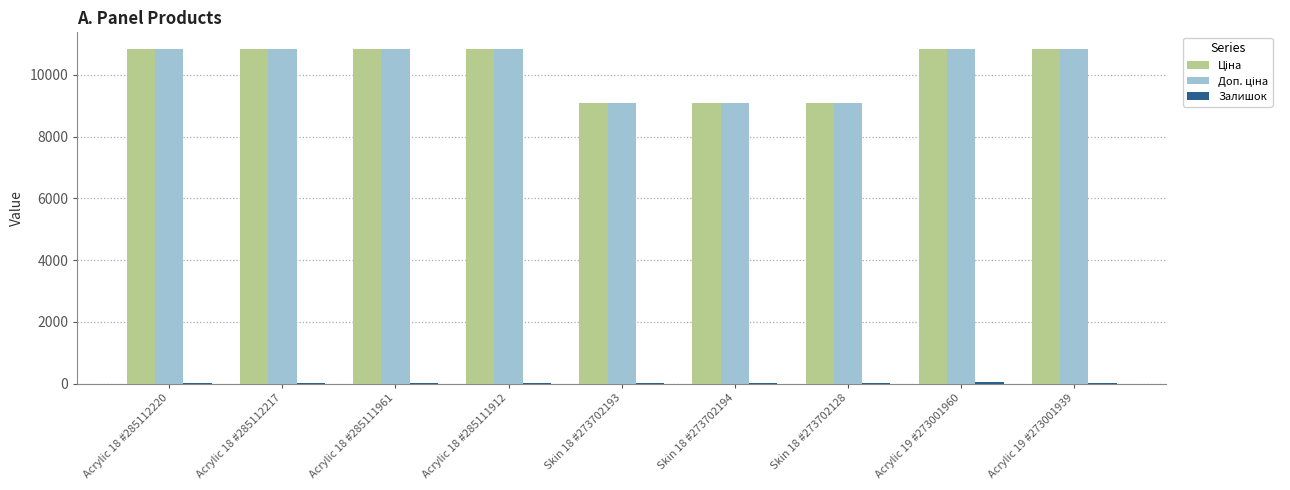

What is the greatest value displayed?

10840.1